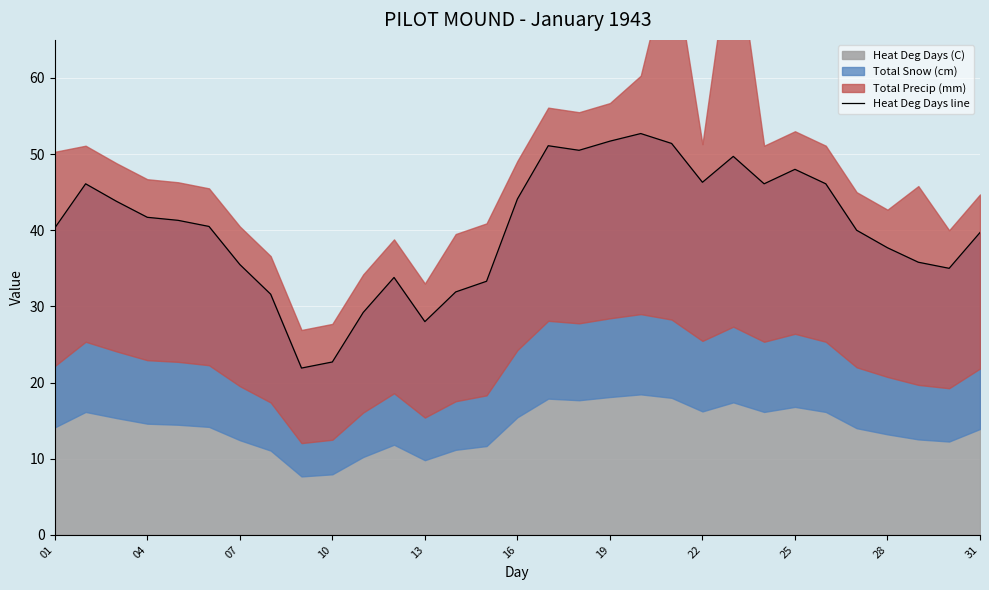

What is the sum of all values?

1247.5